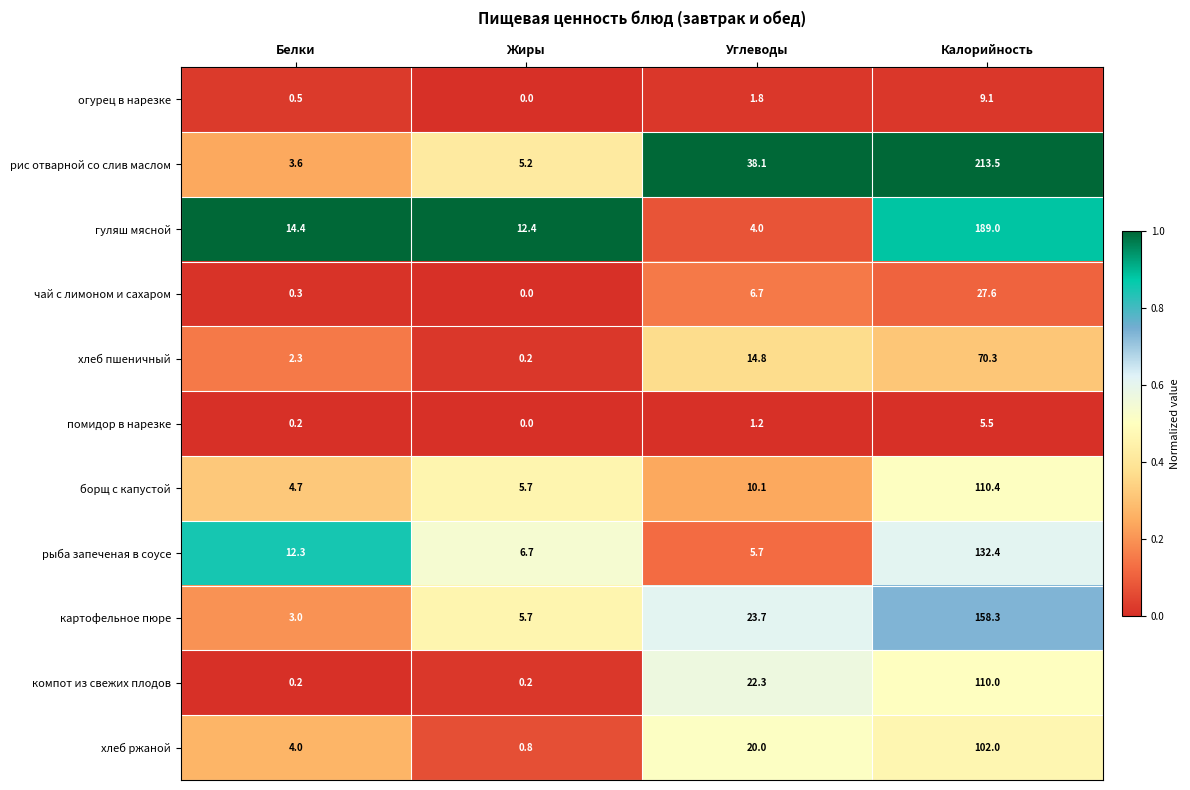

What is the difference between the highest and lowest values at Углеводы?

36.9